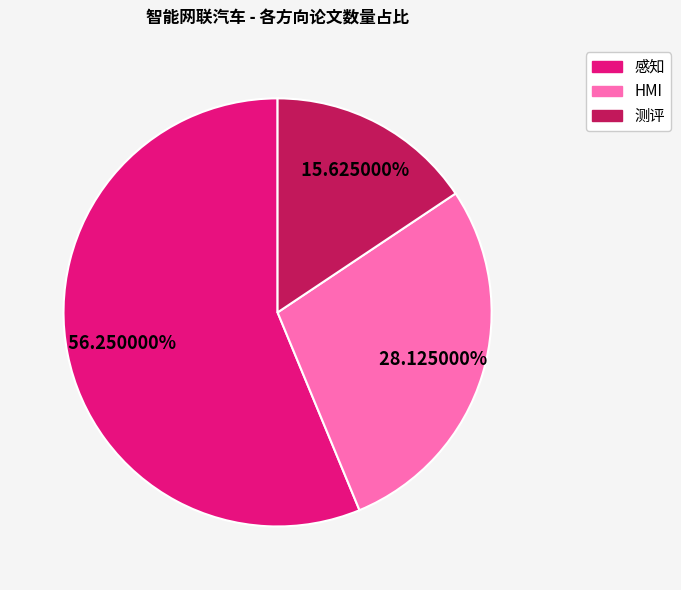

Count the number of slices in the pie.

3